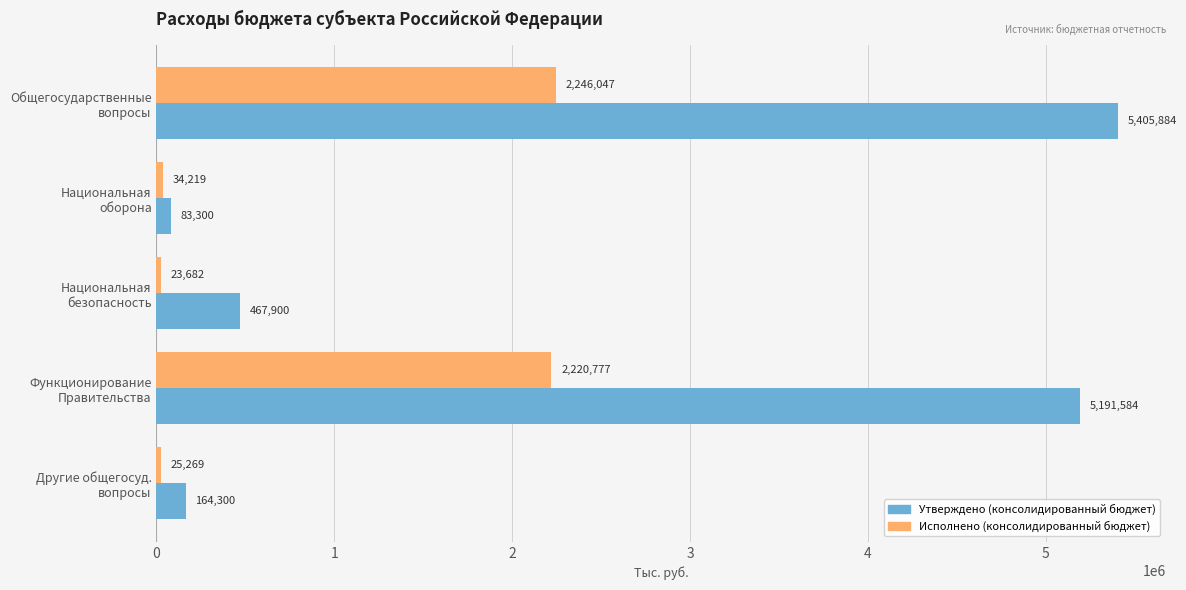

Rank the series by their maximum value, from lowest to highest.

Исполнено (консолидированный бюджет), Утверждено (консолидированный бюджет)